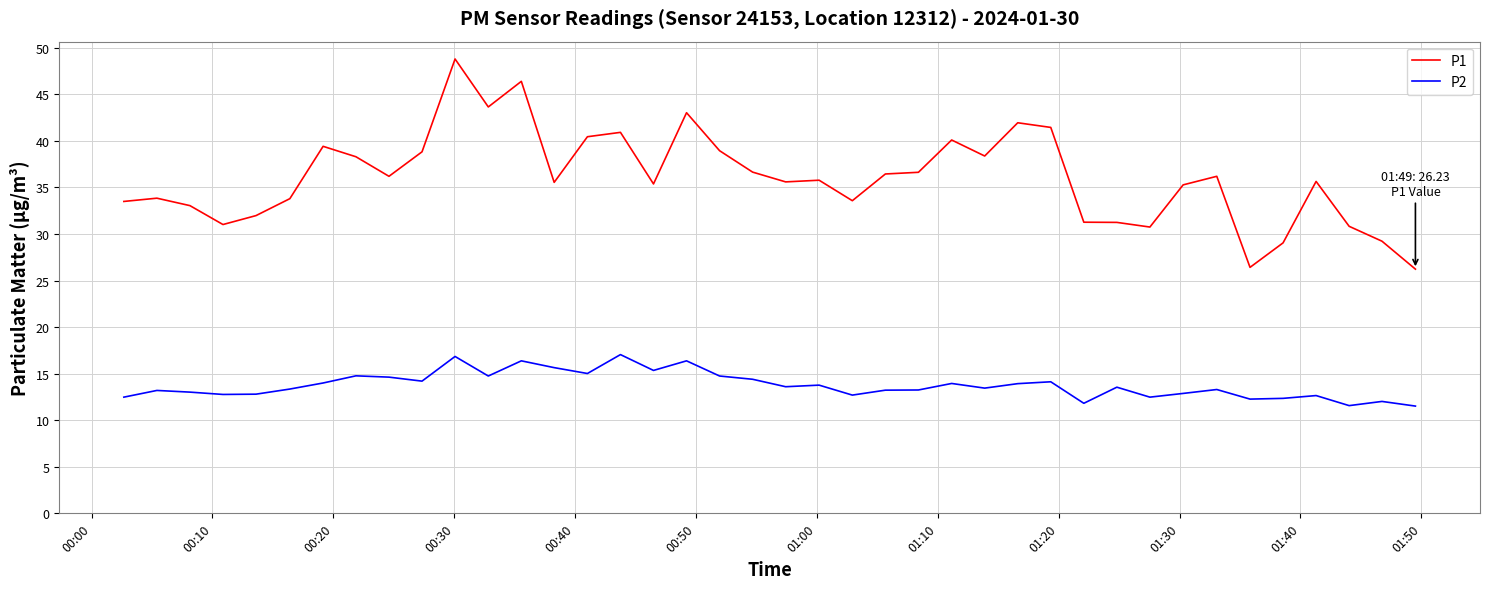

True or false: P2 and P1 cross at least once.

False